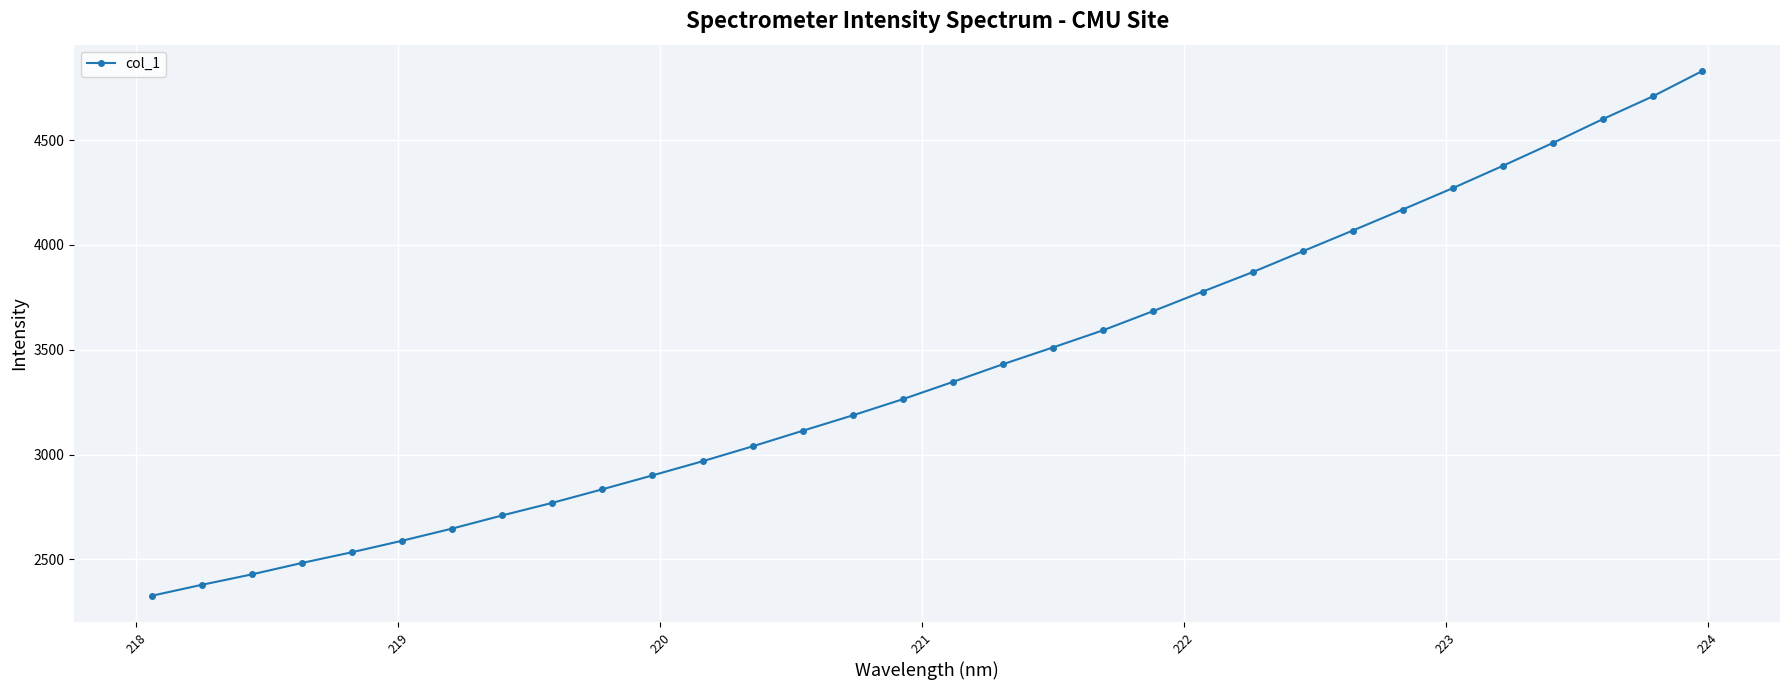

What is the average value?

3401.9